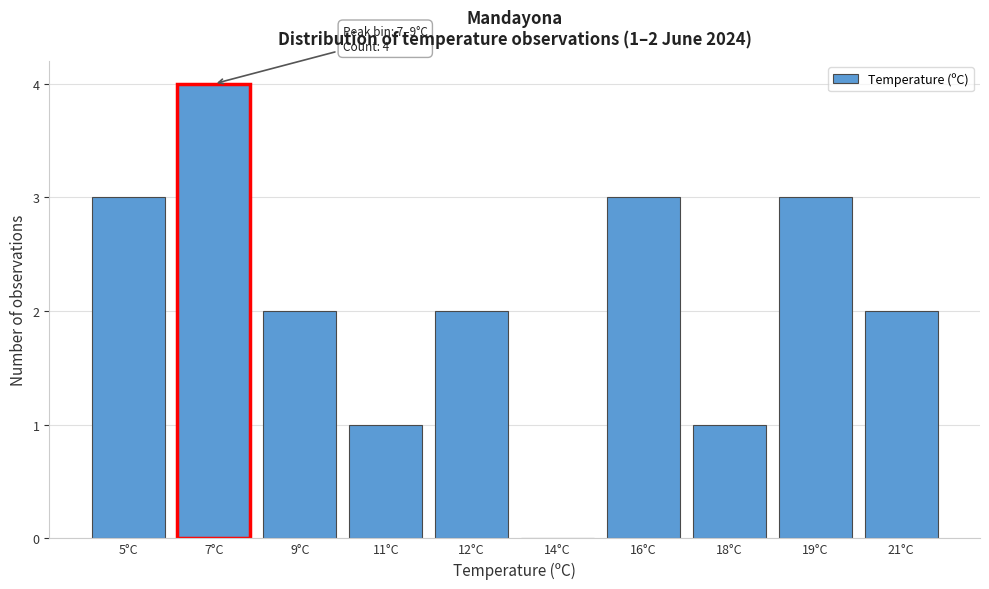

Reading left to right, list all the values displayed in this chart.

5°C=3	7°C=4	9°C=2	11°C=1	12°C=2	14°C=0	16°C=3	18°C=1	19°C=3	21°C=2